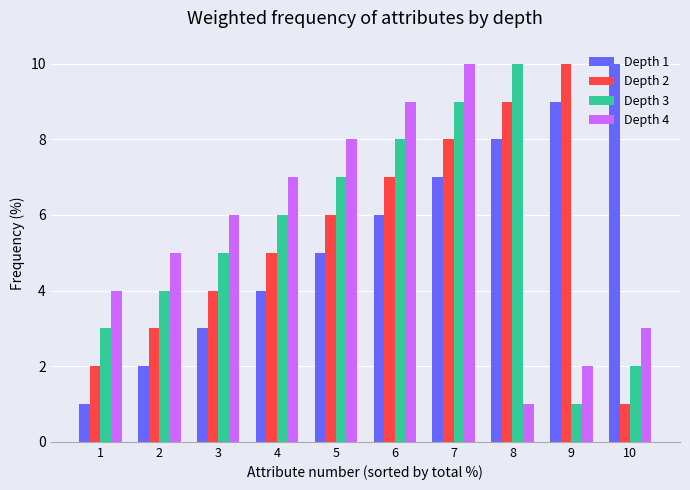

At which label is Depth 3 closest to 5?

3